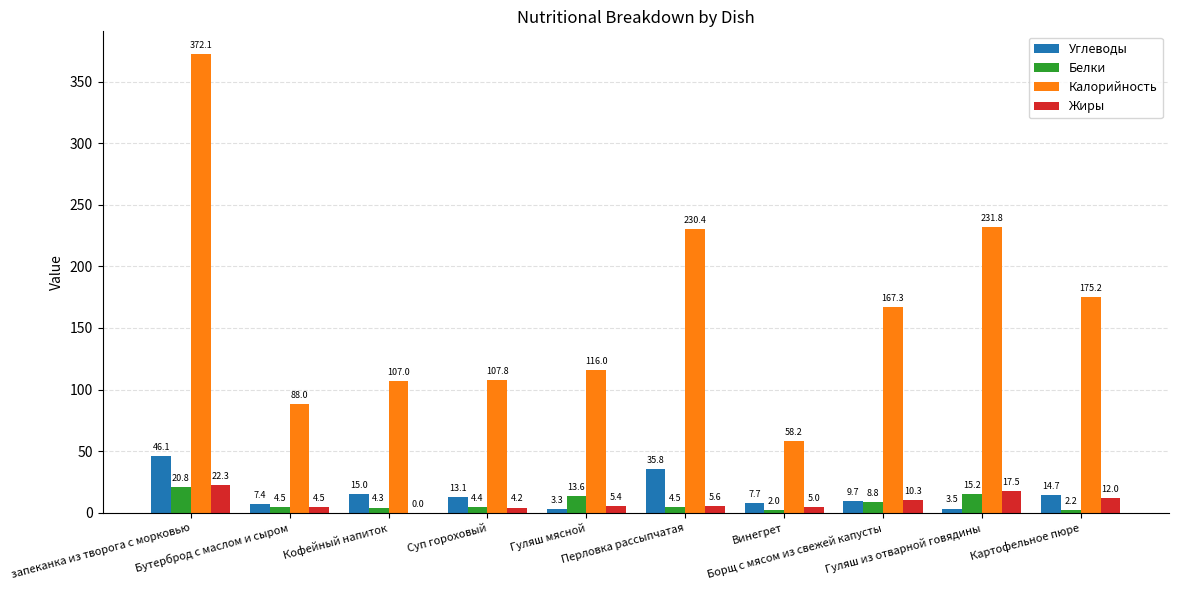

What value does the Белки series have at запеканка из творога с морковью?

20.8